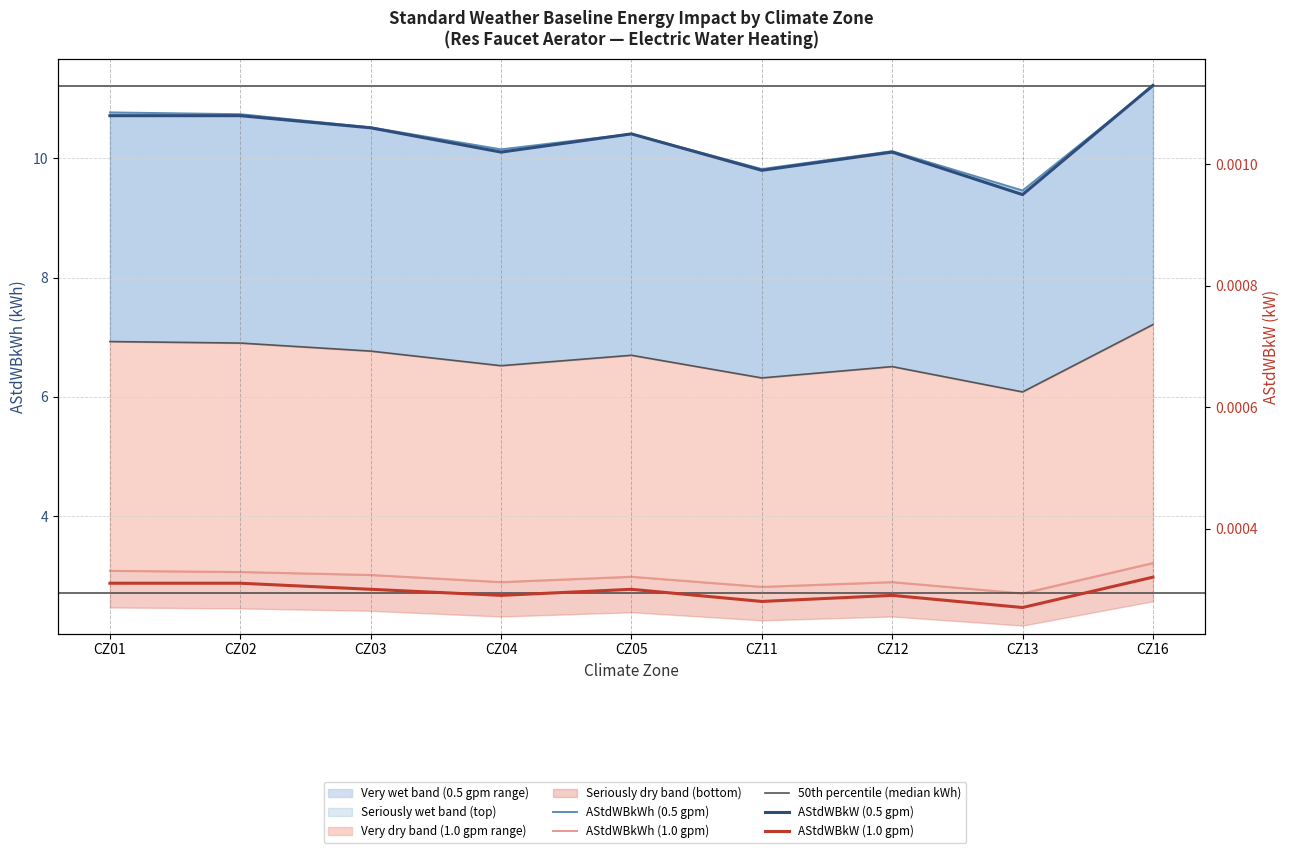

At which category is the sum across all series the highest?

CZ16